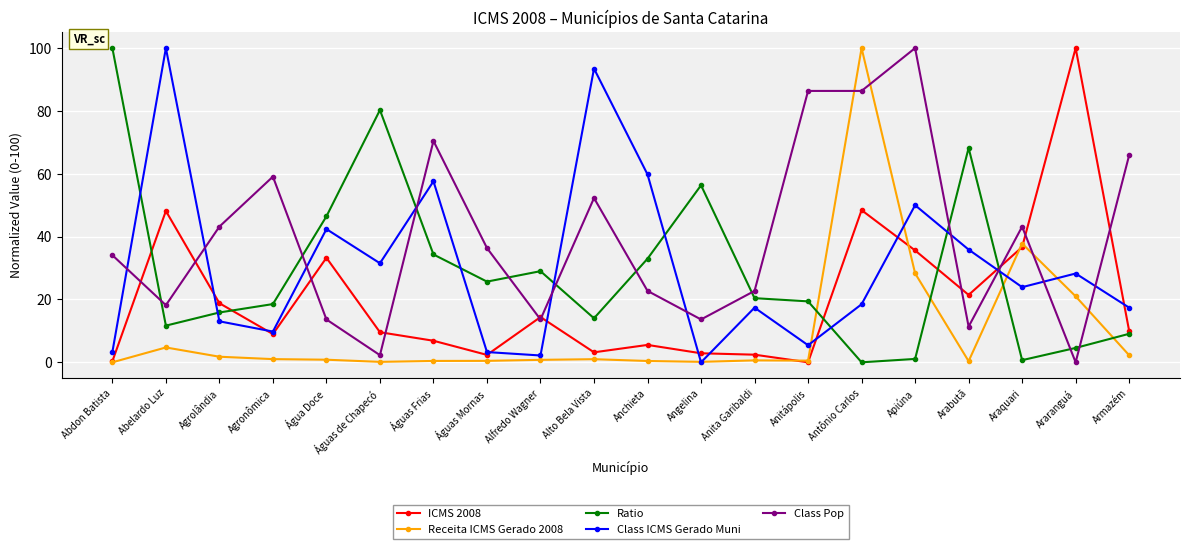

How many data points in Class Pop are above 36?

10